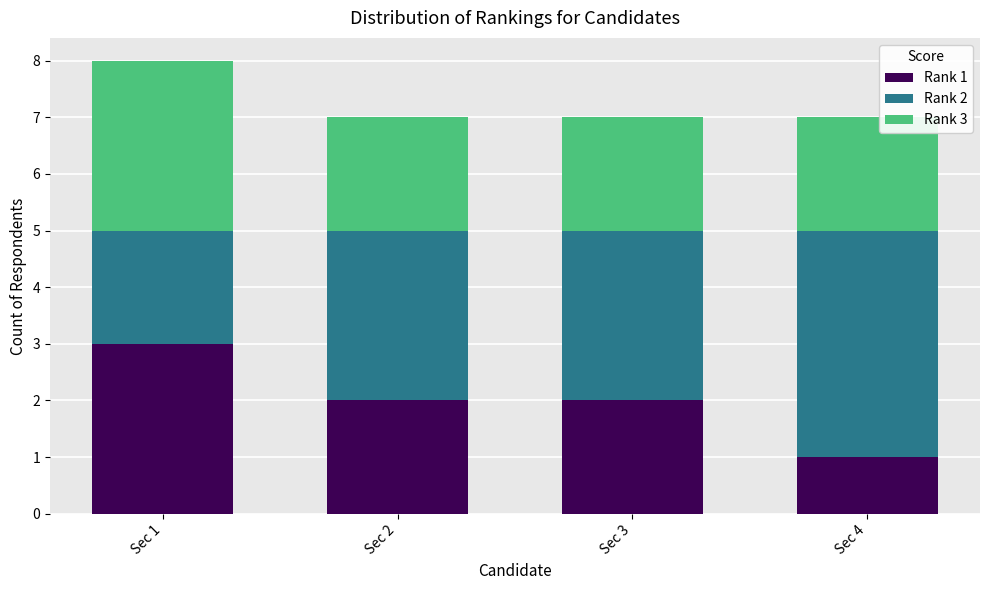

Does the chart contain any negative values?

No